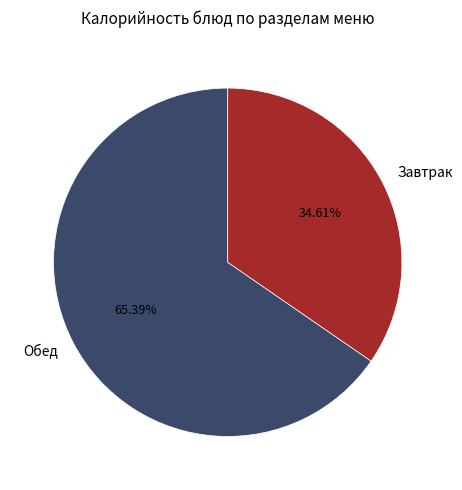

To the nearest percent, what is the difference between the largest and smallest slice percentages?

31%